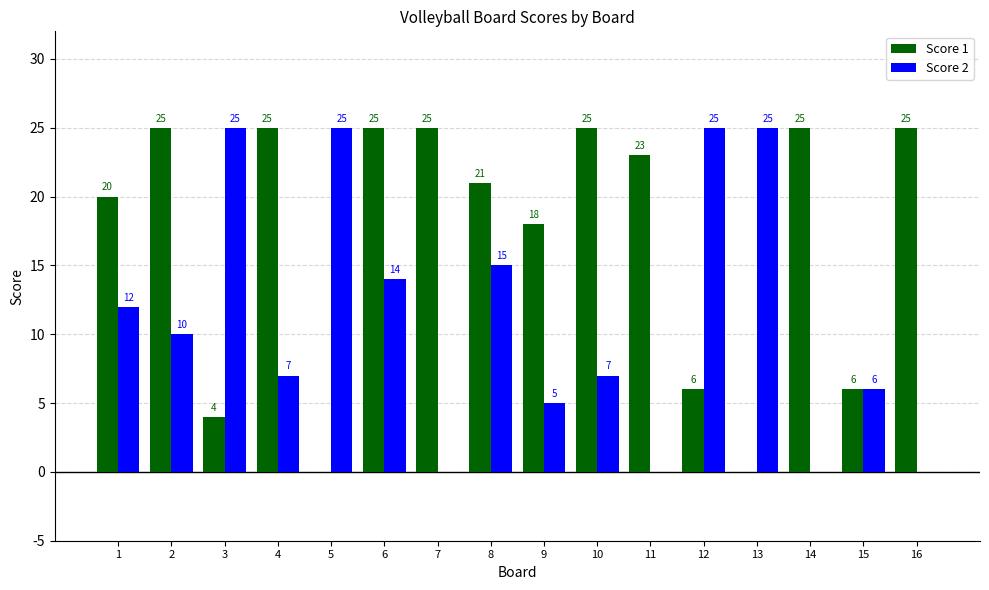

Is it true that Score 2 equals 25 at 13?

True